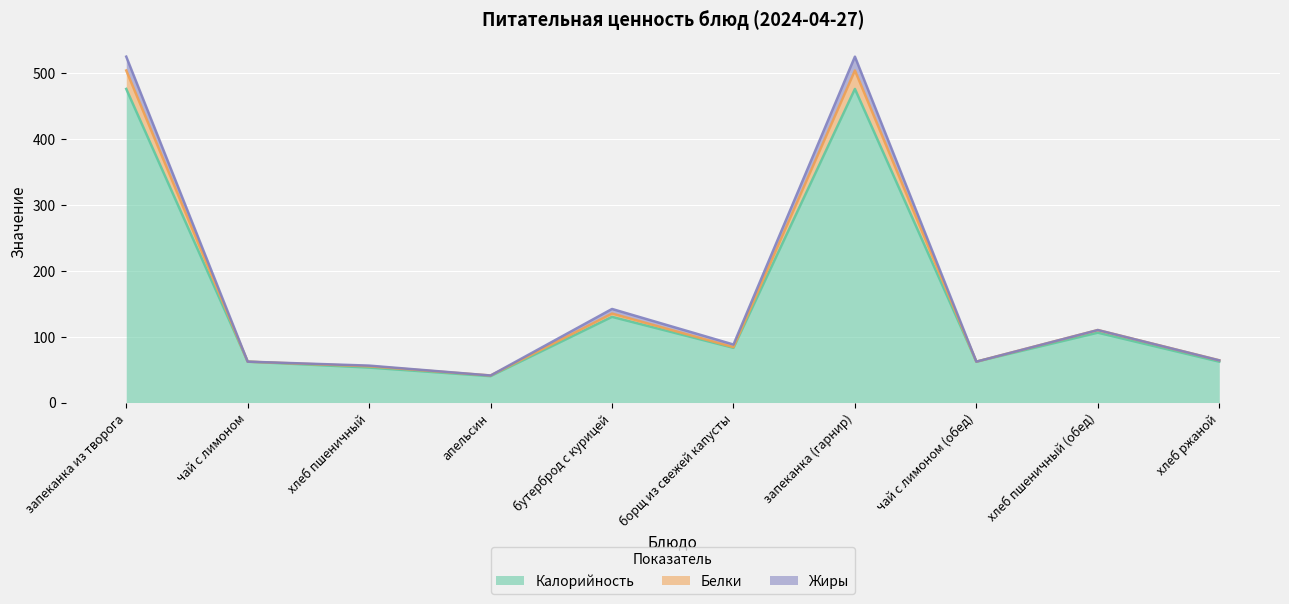

What is the total value across all series at запеканка из творога?

525